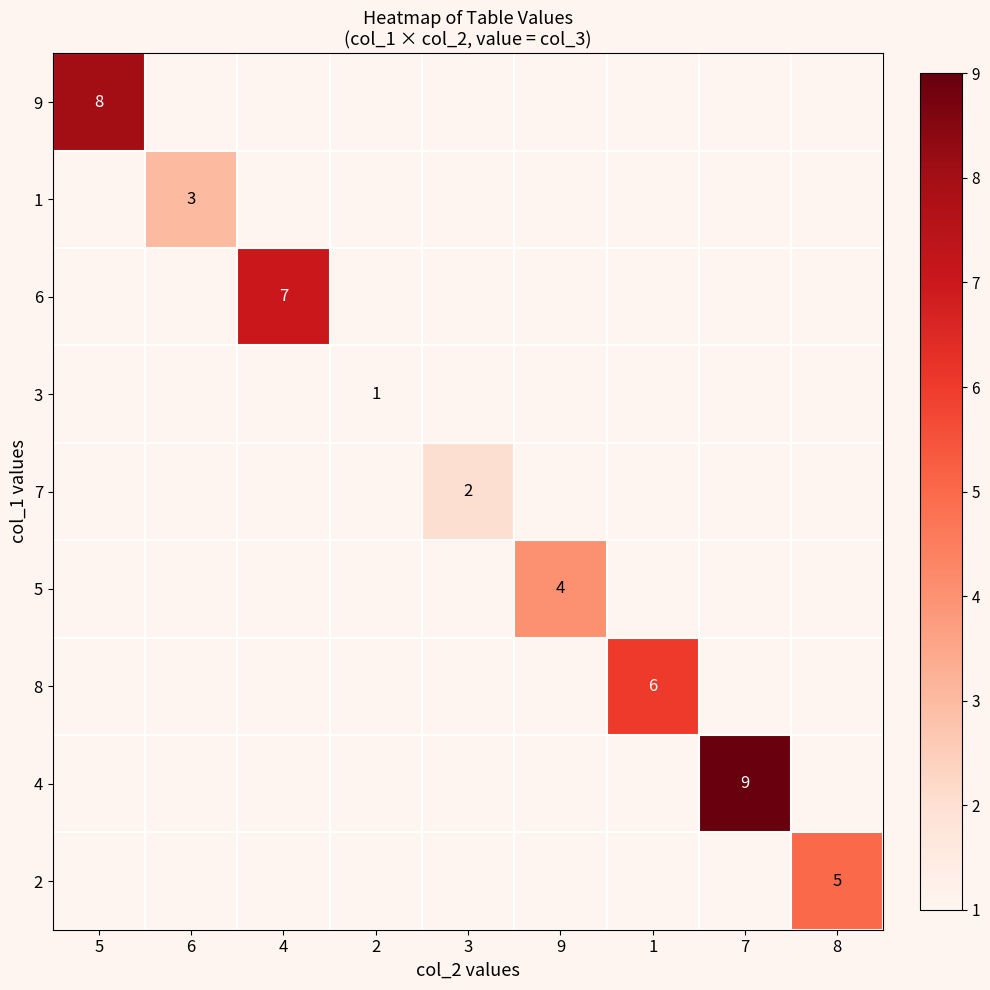

The 1 series shows 3 at 6. True or false?

True